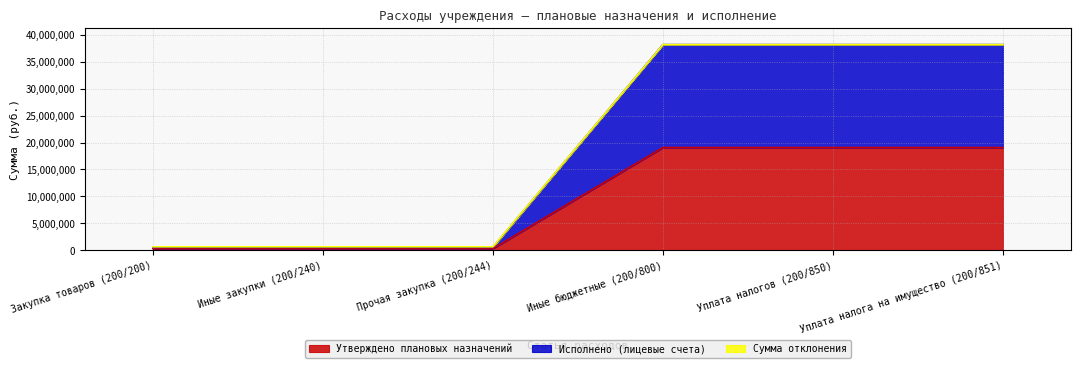

What is the difference between the maximum and minimum values in the Исполнено (лицевые счета) series?

37563348.5